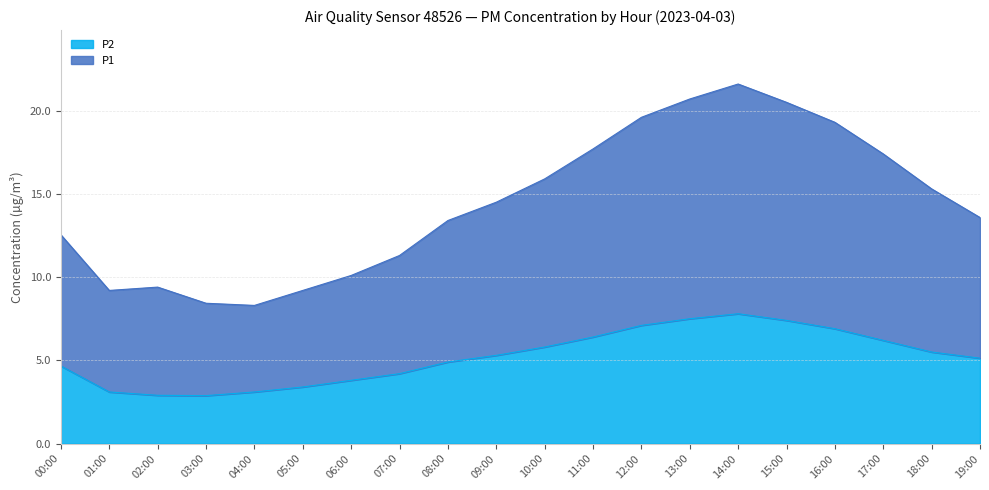

True or false: P1 and P2 intersect in this chart.

False